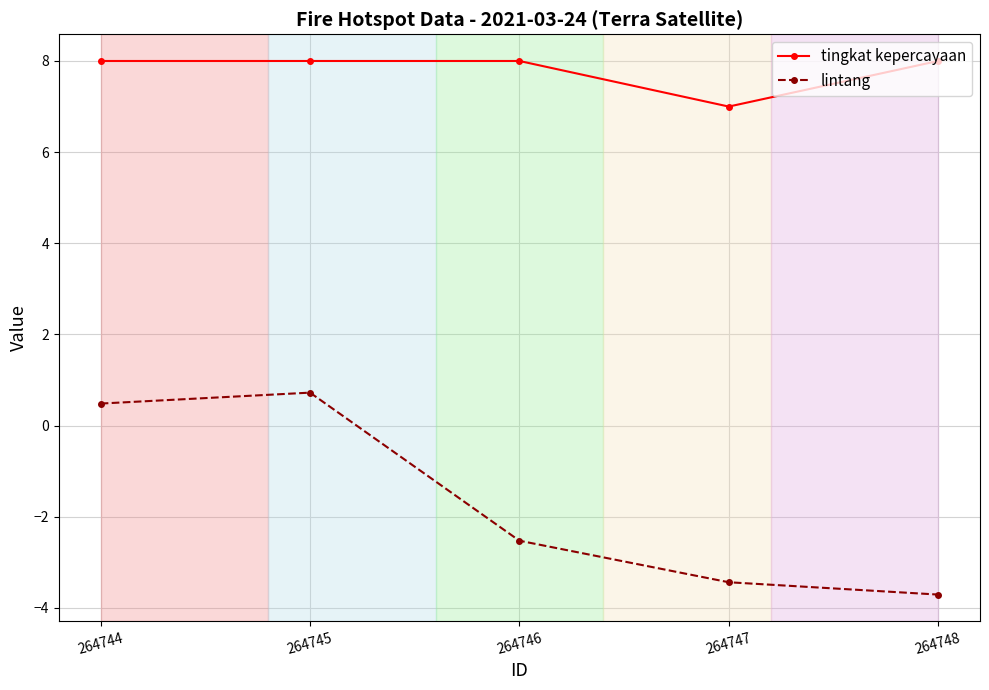

Rank the series at 264744 from highest to lowest value.

tingkat kepercayaan, lintang